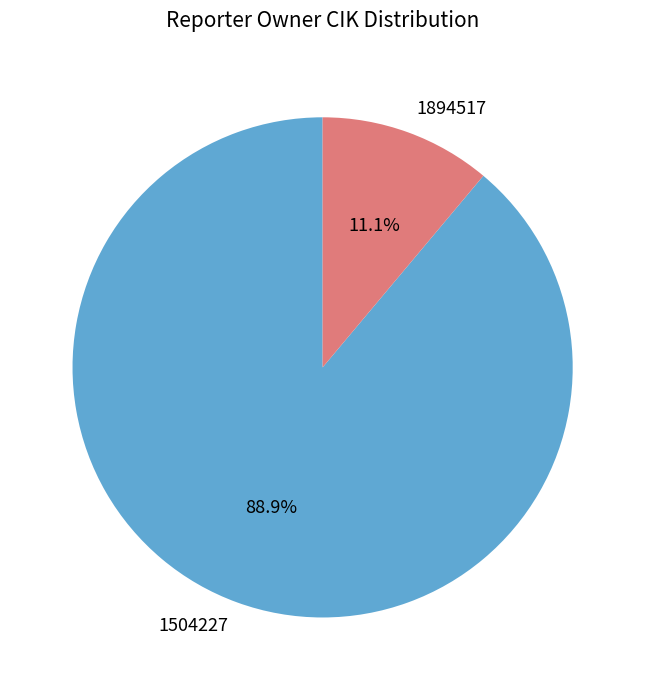

What percentage is the 1894517 slice, to the nearest percent?

11%